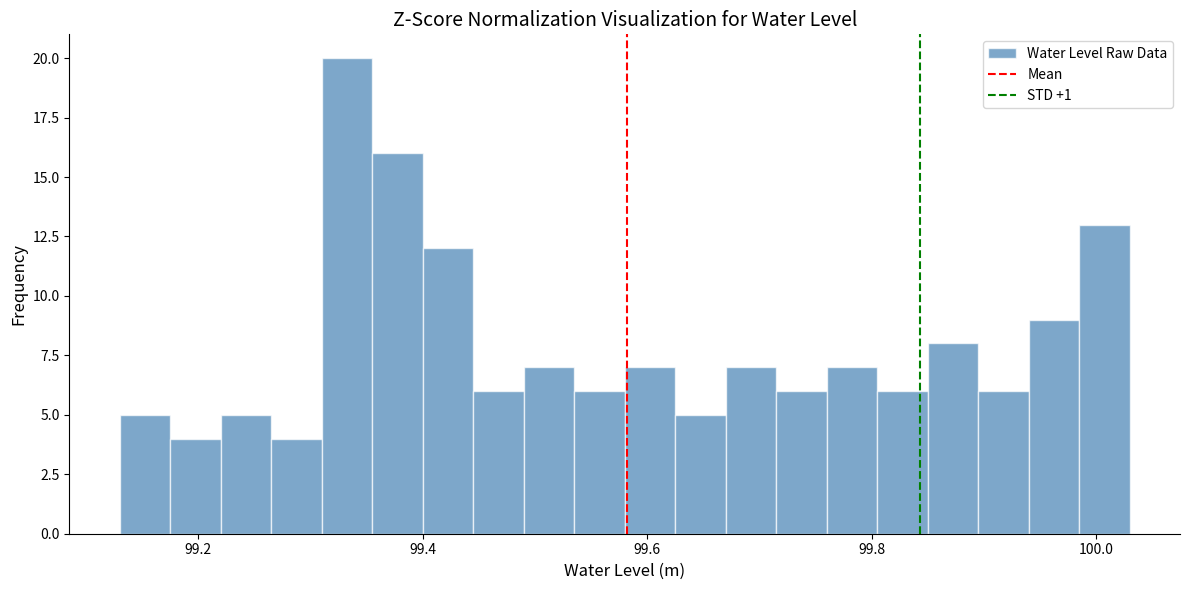

Read against the x-axis, roughly where is the centre of the tallest bar?

99.34